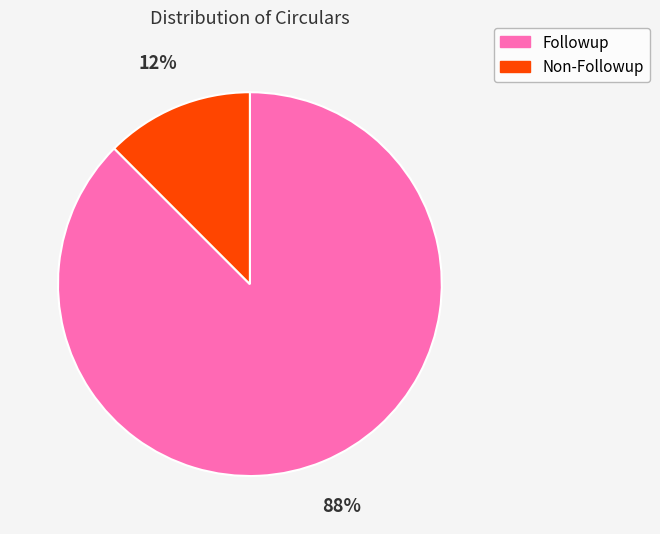

To the nearest percent, what is the average slice percentage?

50%